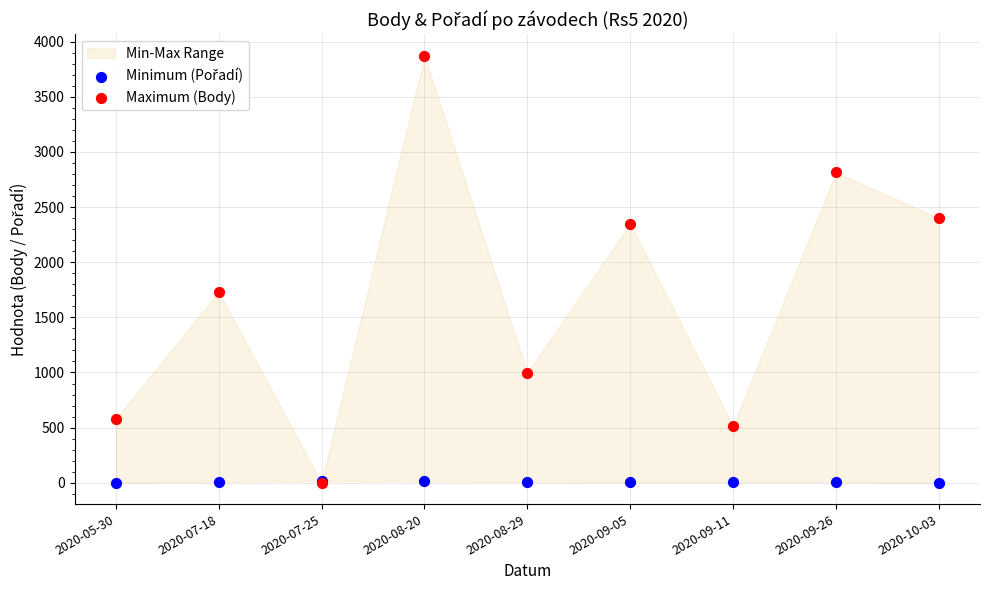

In the Maximum (Body) series, what Y value is closest to 1937?

1730